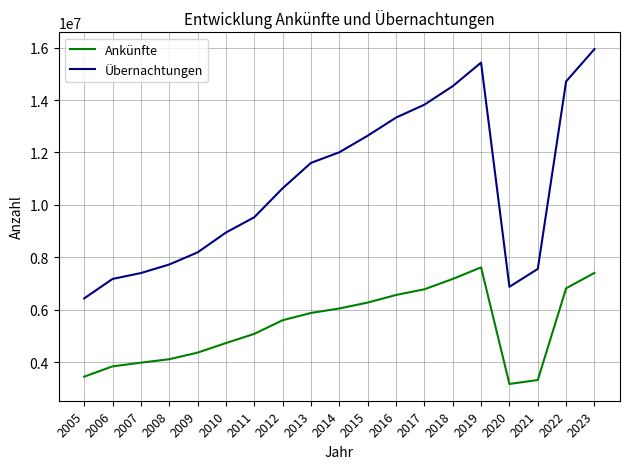

What is the highest value of the Übernachtungen series?

15942580